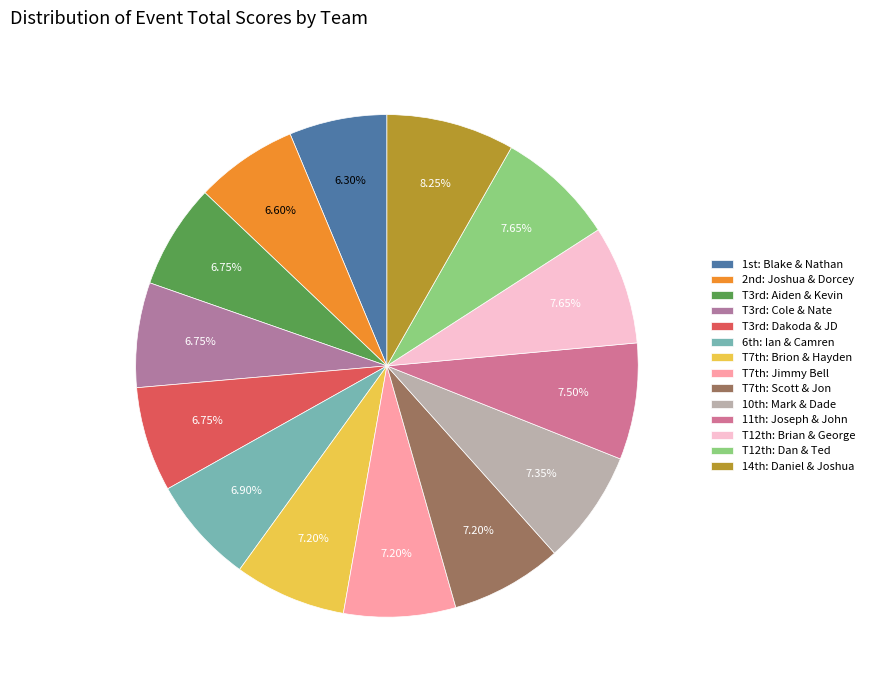

Does any single category account for the majority?

No